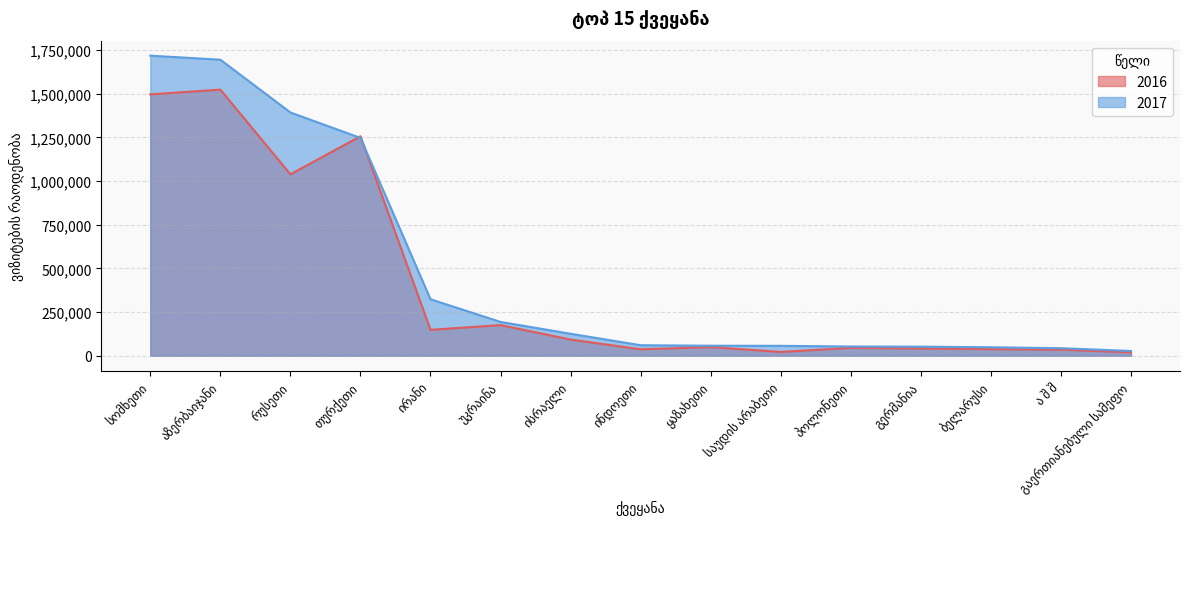

How many lines are shown in the chart?

2